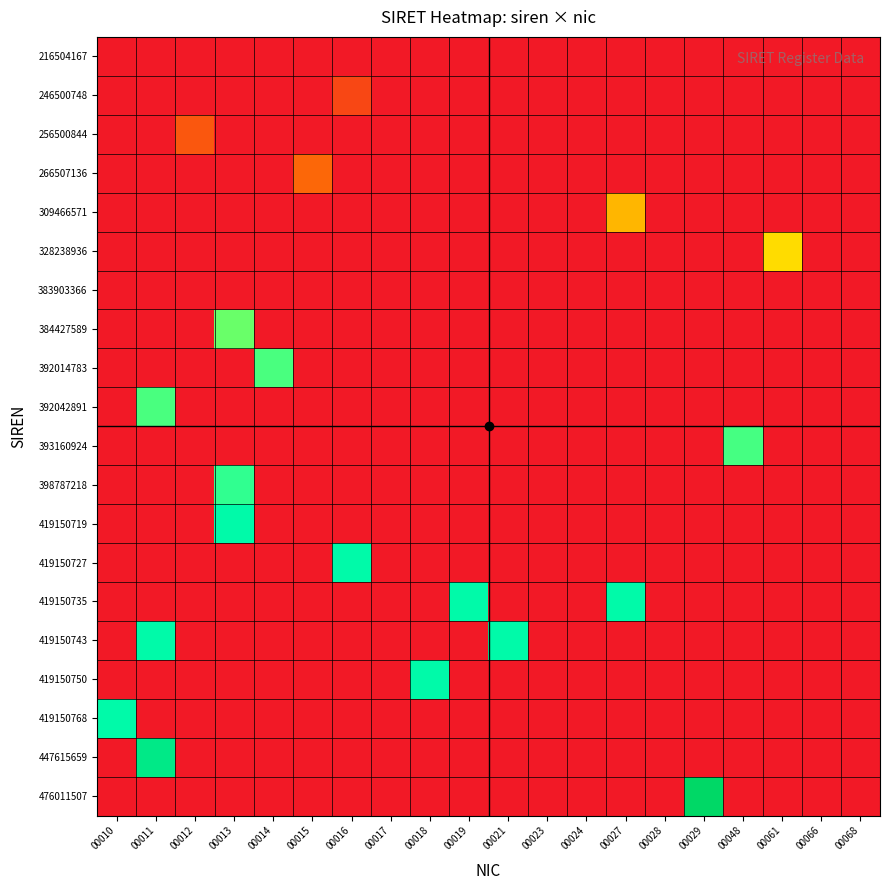

Which series has the largest total across all categories?

419150743